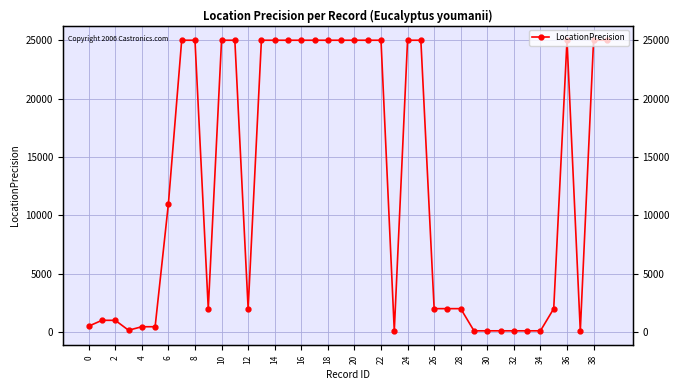

At which category does the chart reach its minimum across all series?

23